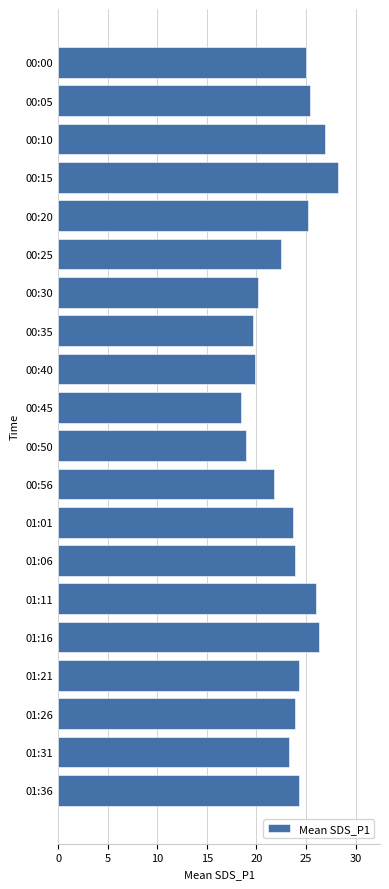

True or false: the data shows 40.0 at 00:25.

False